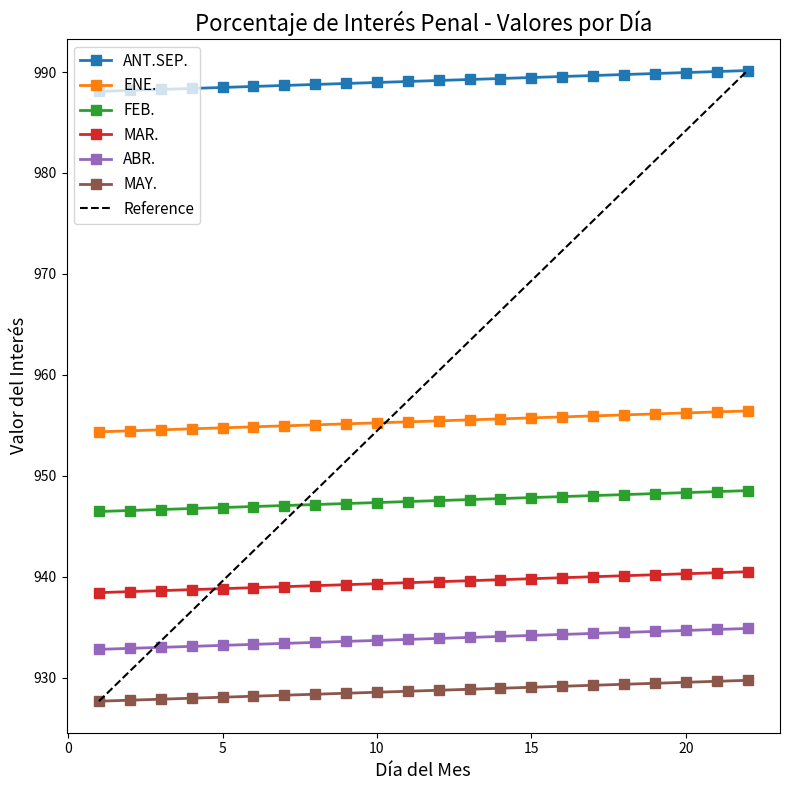

At which label does MAR. reach its peak?

22